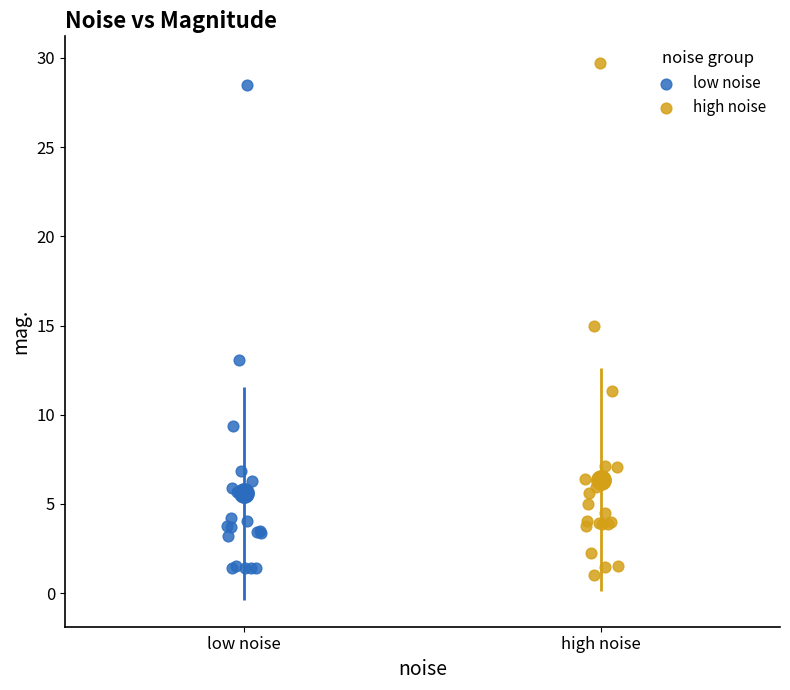

Which series has the largest Y range (max minus min)?

high noise